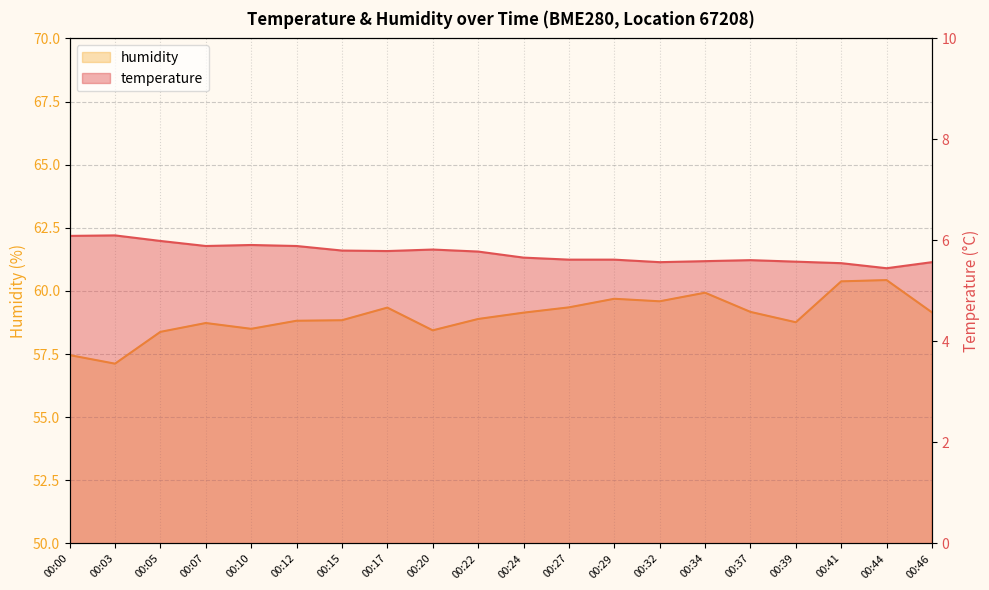

What is the difference between the temperature values at 00:07 and 00:05?

0.1